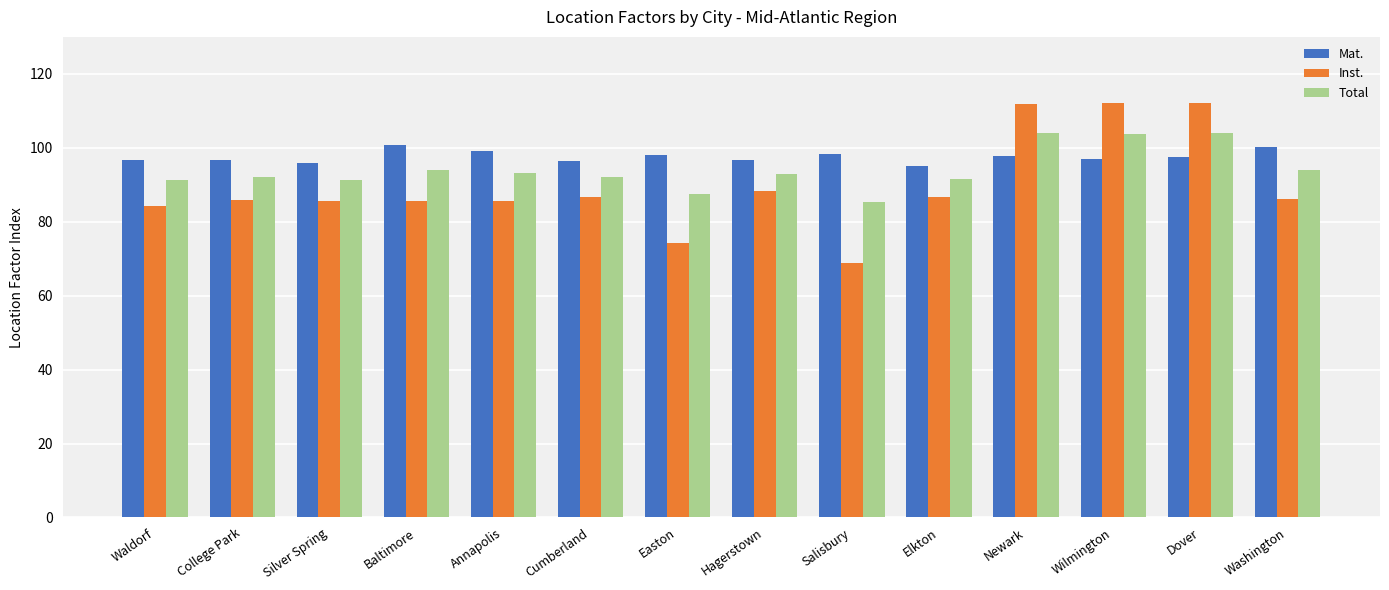

What is the label of the 9th bar from the right?

Cumberland